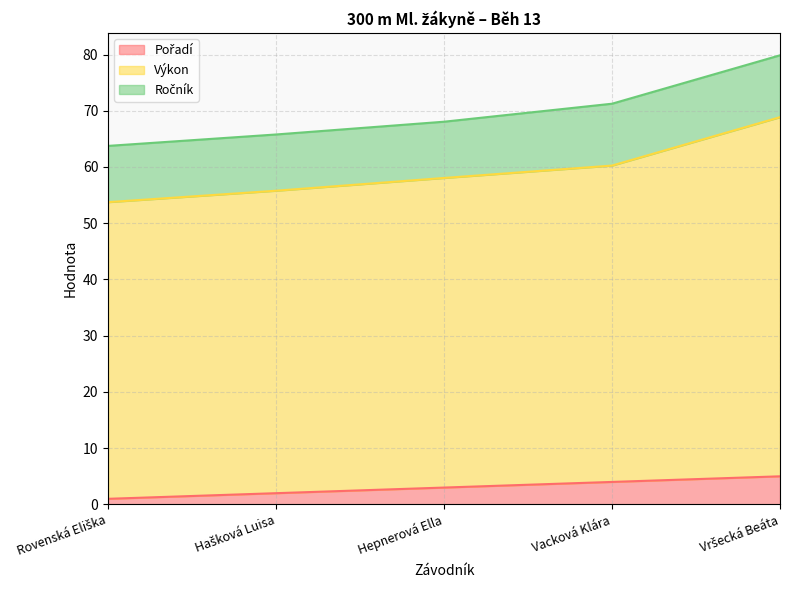

Which has a higher value, Vacková Klára or Vršecká Beáta?

Vršecká Beáta